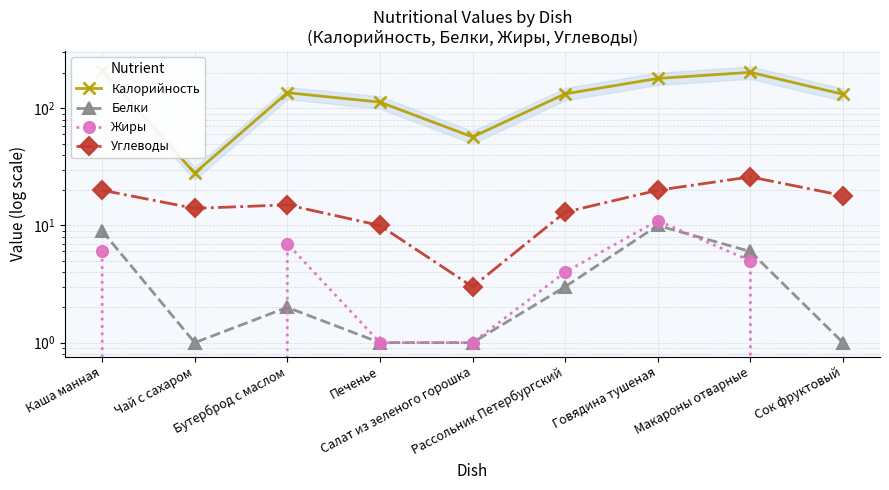

At which category is the sum across all series the highest?

Каша манная